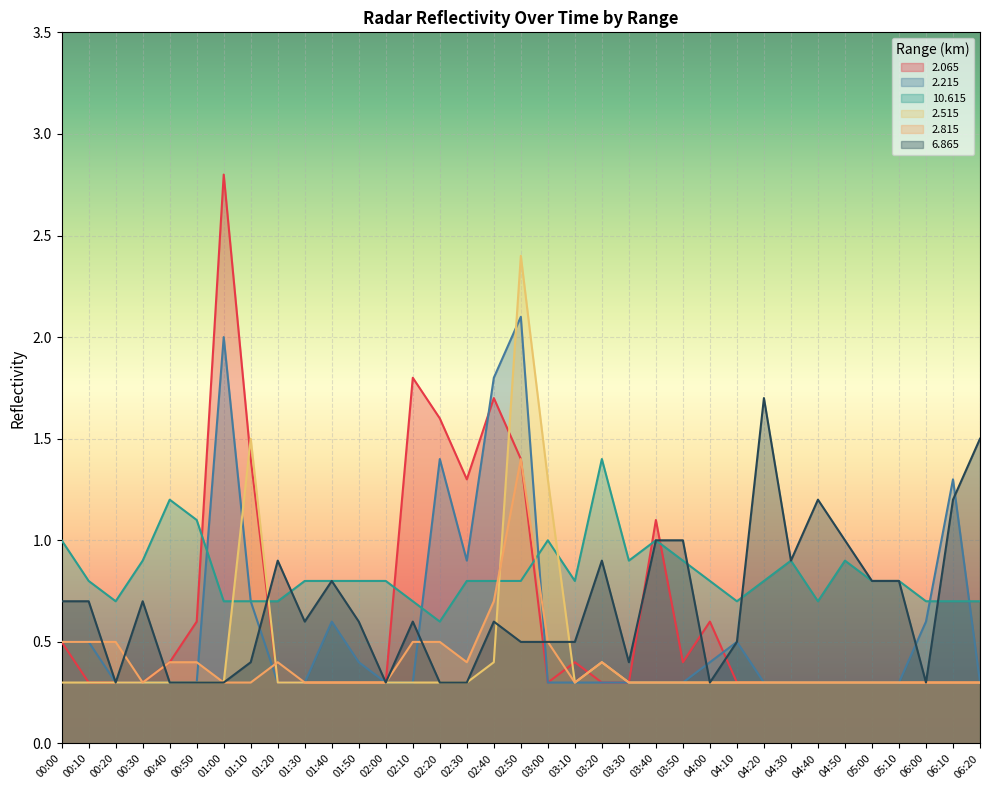

Is it true that   2.065 equals 0.1 at 03:20?

False